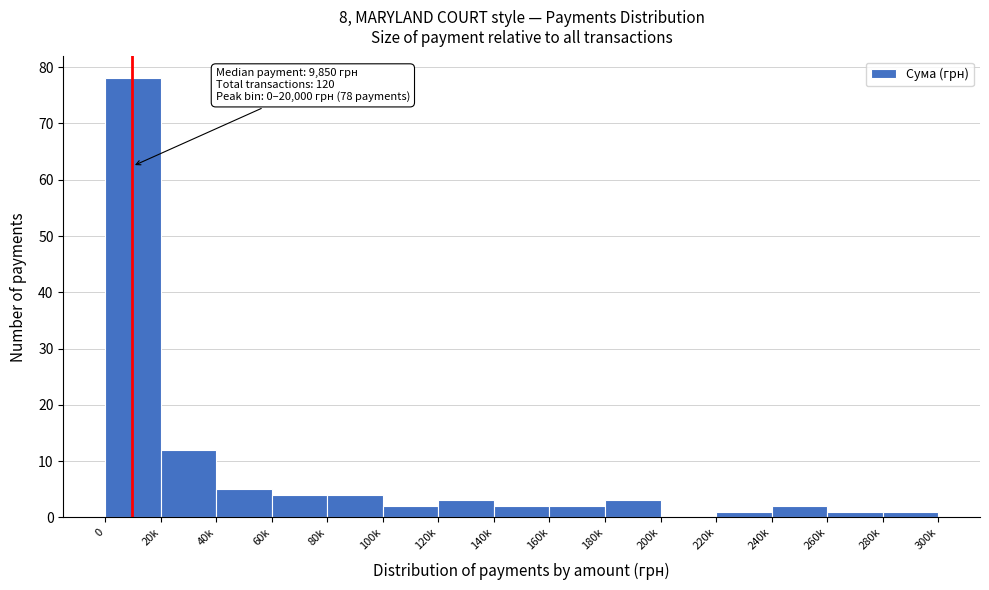

Reading left to right, what are all the values shown in this chart?

0=78	20k=12	40k=5	60k=4	80k=4	100k=2	120k=3	140k=2	160k=2	180k=3	200k=0	220k=1	240k=2	260k=1	280k=1